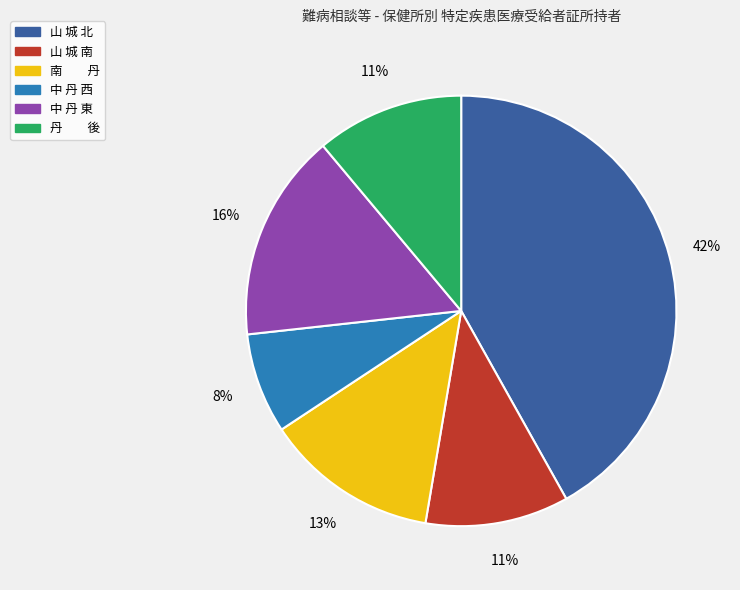

Is 中 丹 東 the majority of the pie?

No